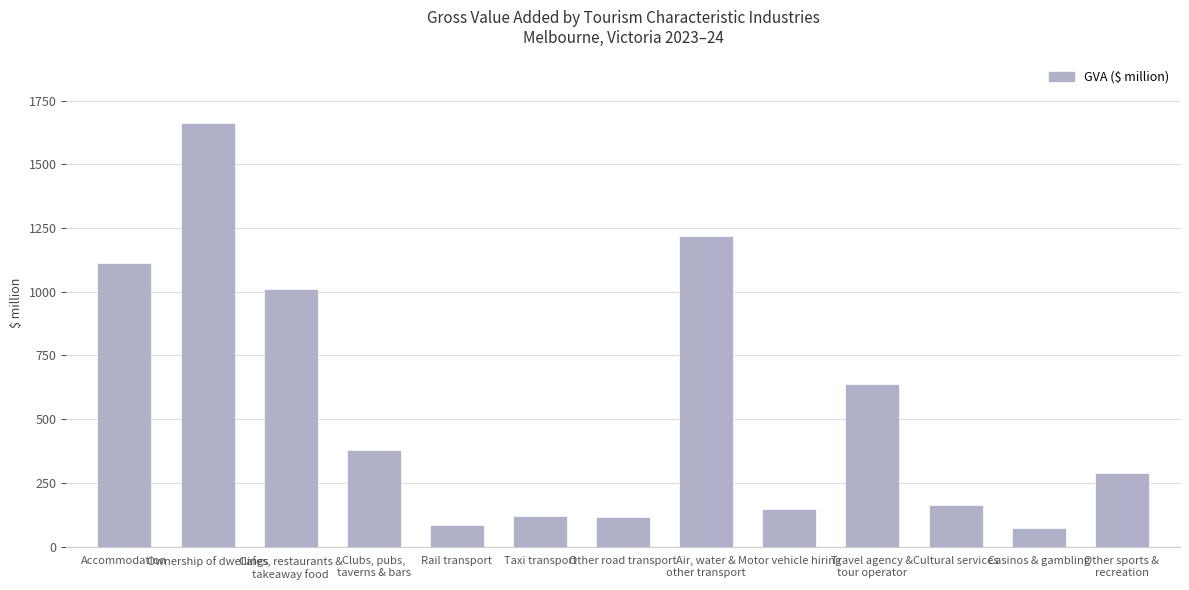

What is the label of the 7th bar from the left?

Other road transport